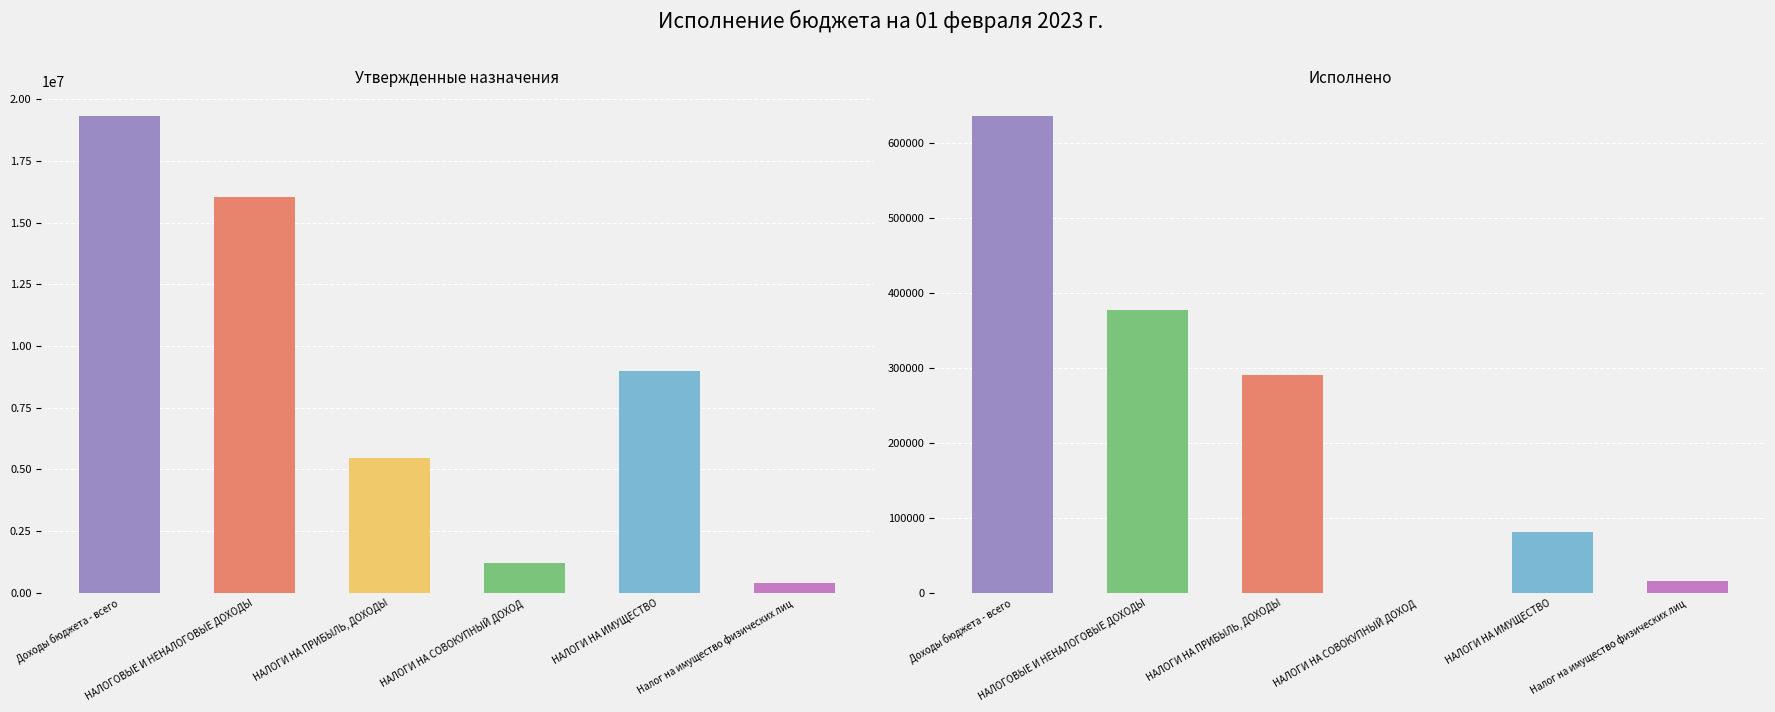

How many groups of bars are there?

6